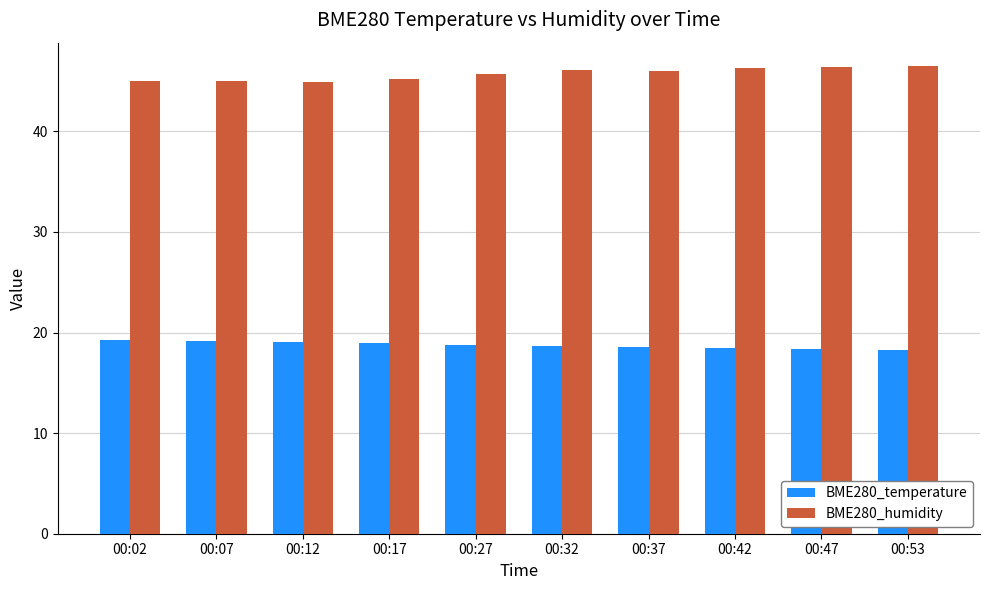

What is the minimum value for BME280_humidity?

44.9